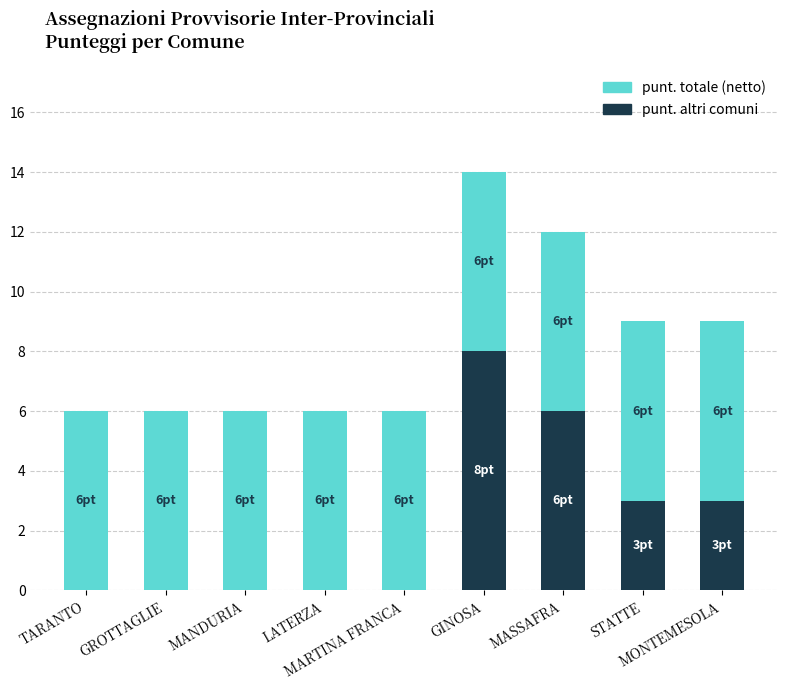

What is the highest value of the punt. altri comuni series?

8